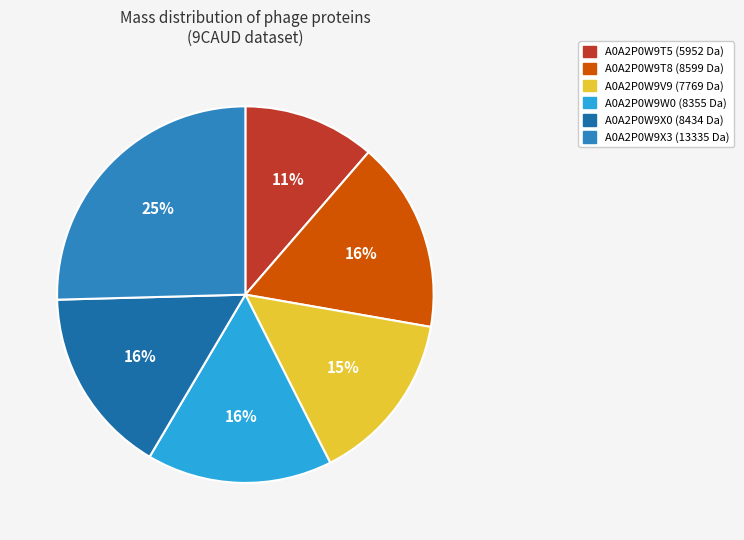

Is A0A2P0W9V9 the majority of the pie?

No